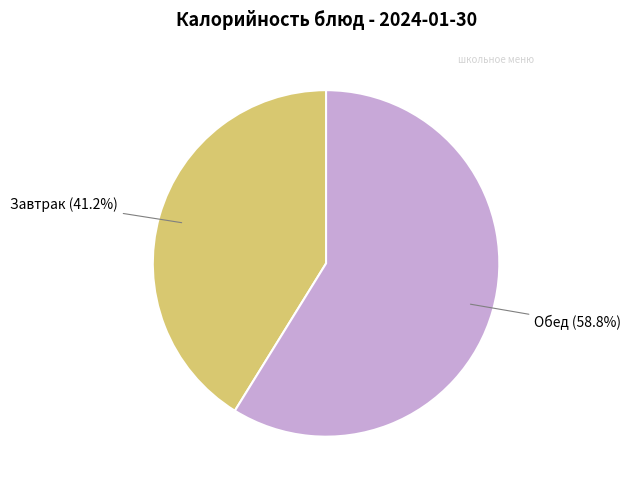

What is the ratio of the value at Завтрак to the value at Обед?

0.7